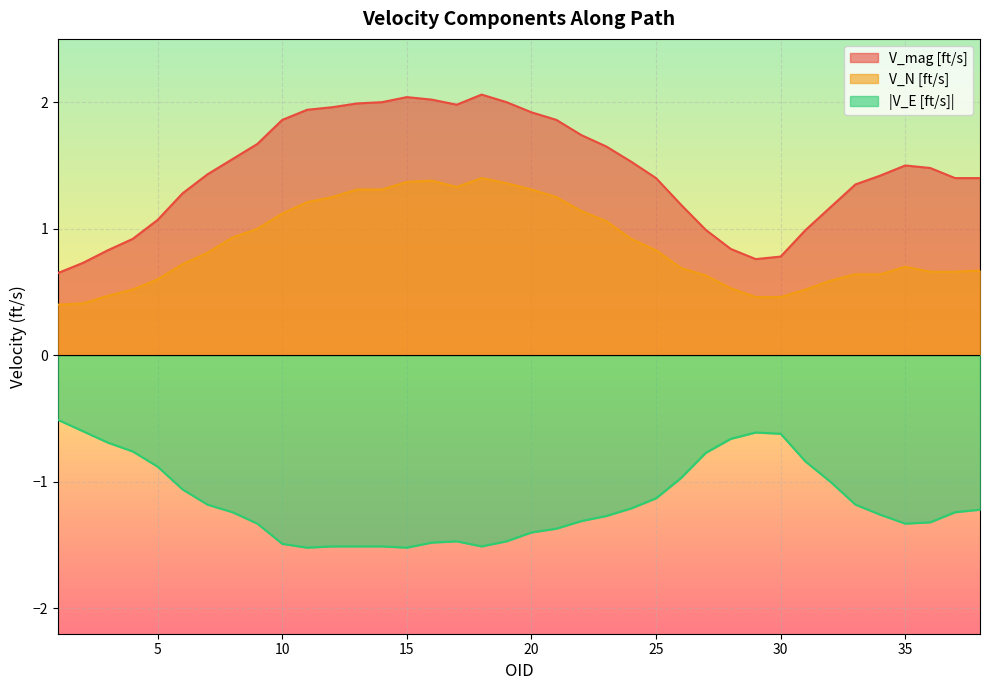

True or false: V_mag [ft/s] and V_N [ft/s] cross at least once.

False